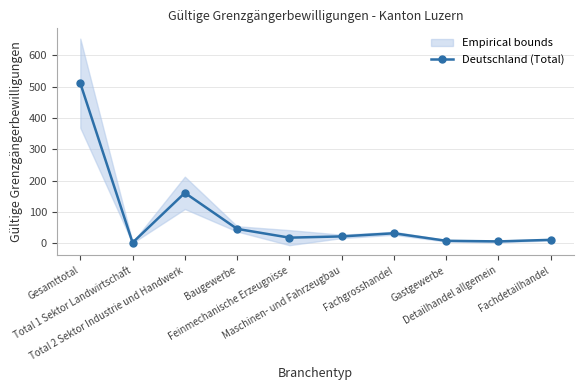

Reading right to left, transcribe all the data shown in this chart.

Fachdetailhandel=11	Detailhandel allgemein=6	Gastgewerbe=8	Fachgrosshandel=32	Maschinen- und Fahrzeugbau=22	Feinmechanische Erzeugnisse=18	Baugewerbe=46	Total 2 Sektor Industrie und Handwerk=161	Total 1 Sektor Landwirtschaft=2	Gesamttotal=511